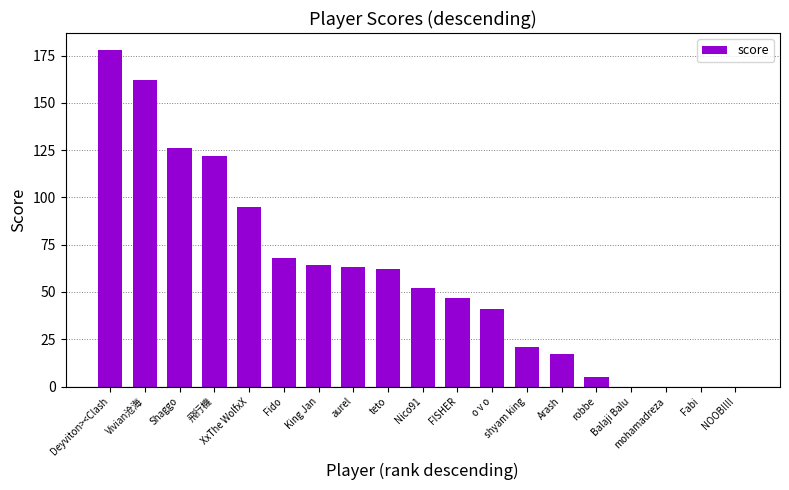

Is it true that the value at FISHER is 78?

False